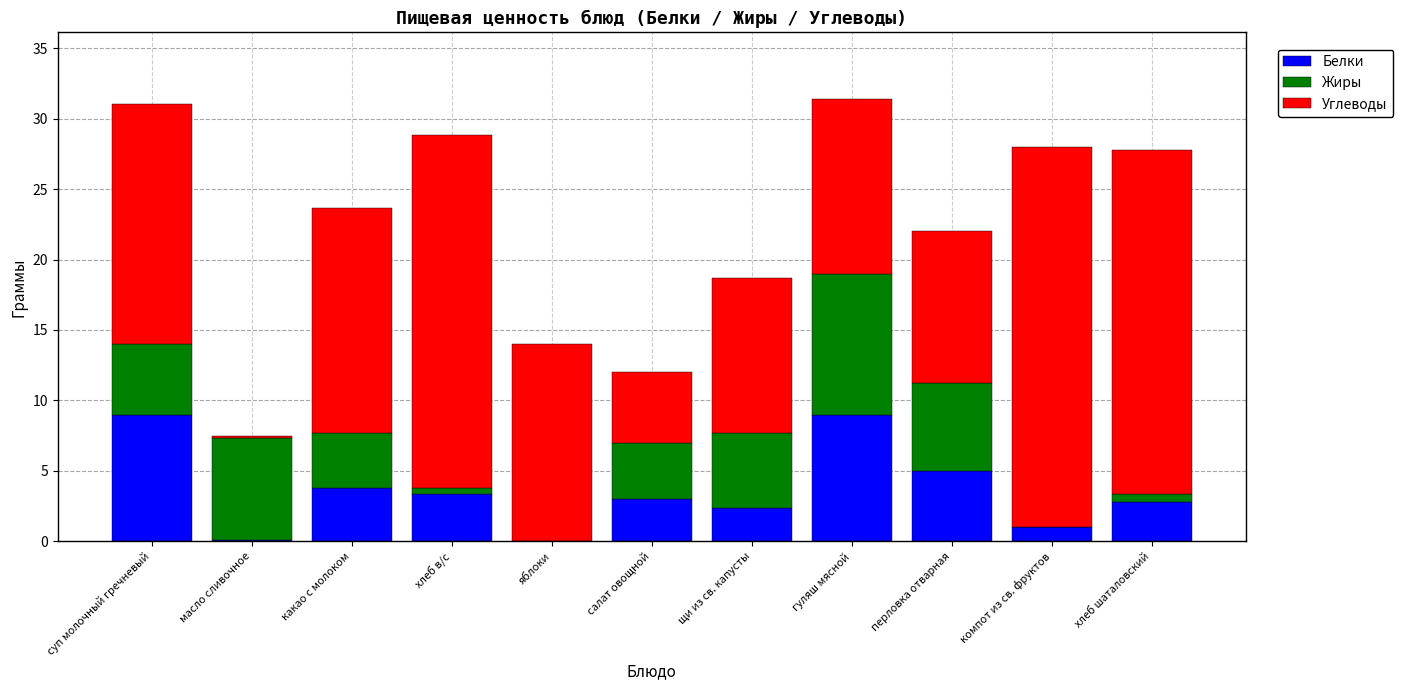

What is the sum of the Белки values at какао с молоком and яблоки?

3.8